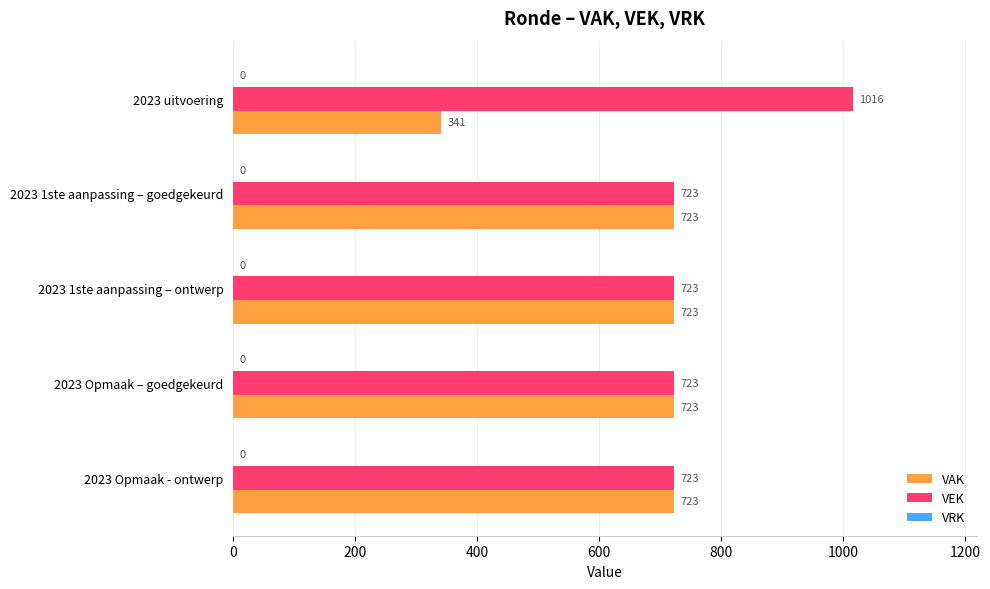

At how many categories does at least one series exceed 819?

1